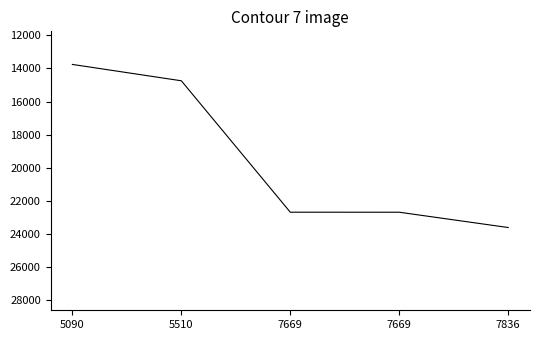

Does the chart display data point markers on the line(s)?

No